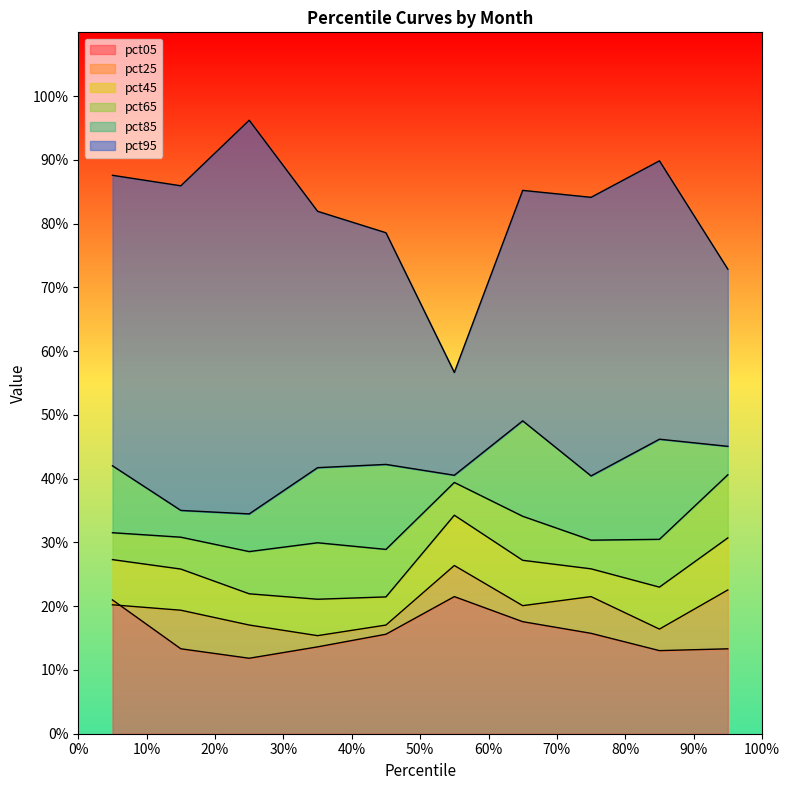

What is the average value of the pct65 series?

0.3